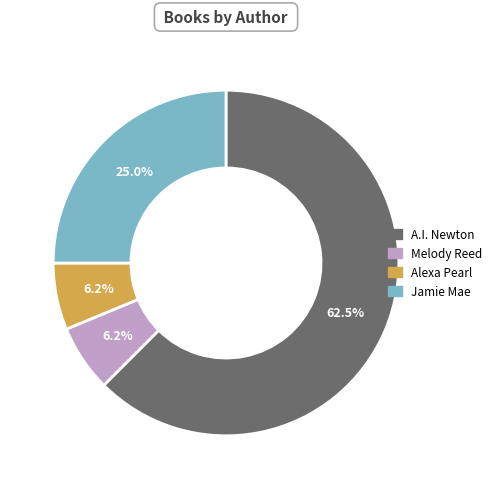

Which has a higher value, Jamie Mae or Melody Reed?

Jamie Mae